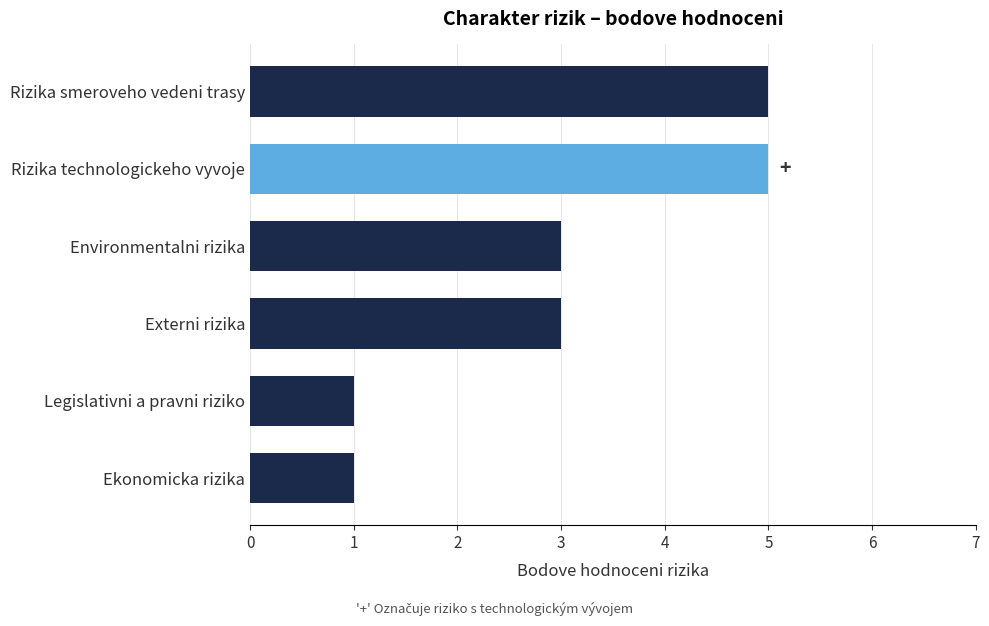

What is the sum of all values?

18